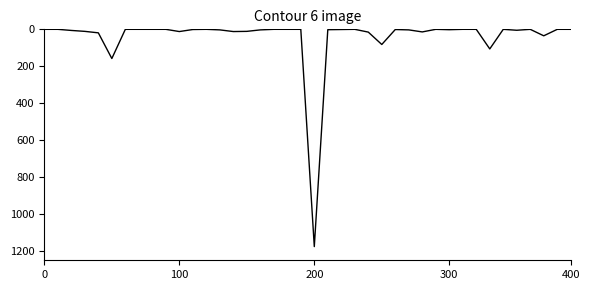

What is the difference between the maximum and minimum values?

1176